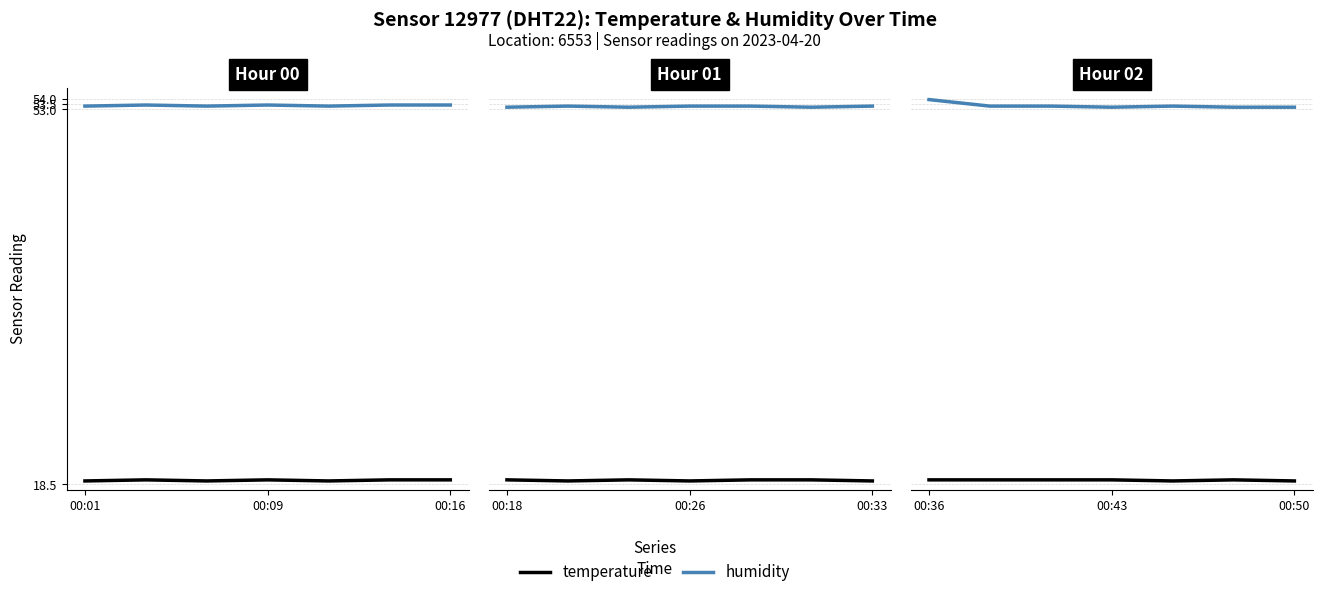

What is the value of the temperature point at the 3rd from the left?

18.9